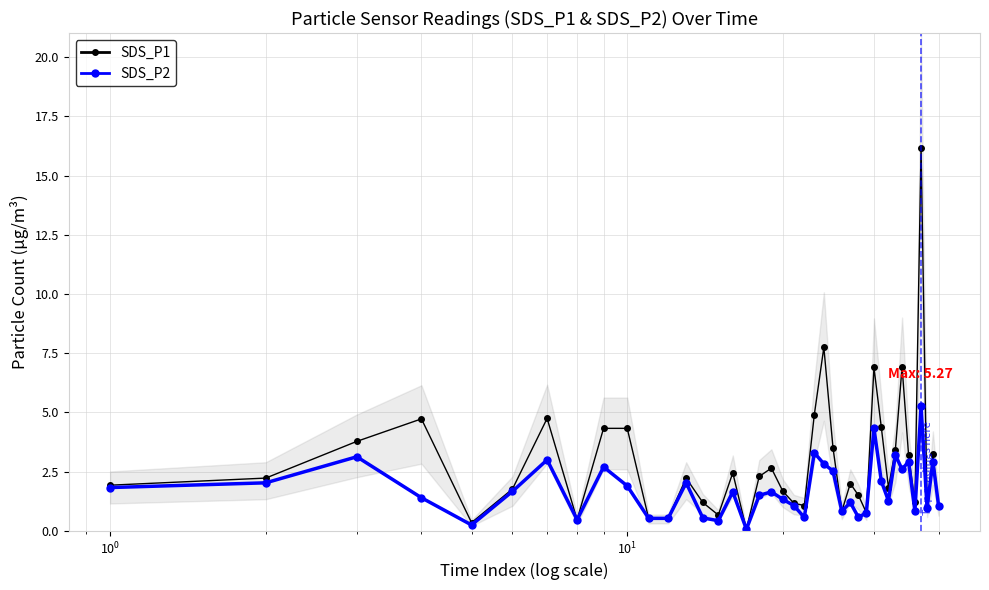

What is the value of the SDS_P2 point at the 30th from the left?

4.3